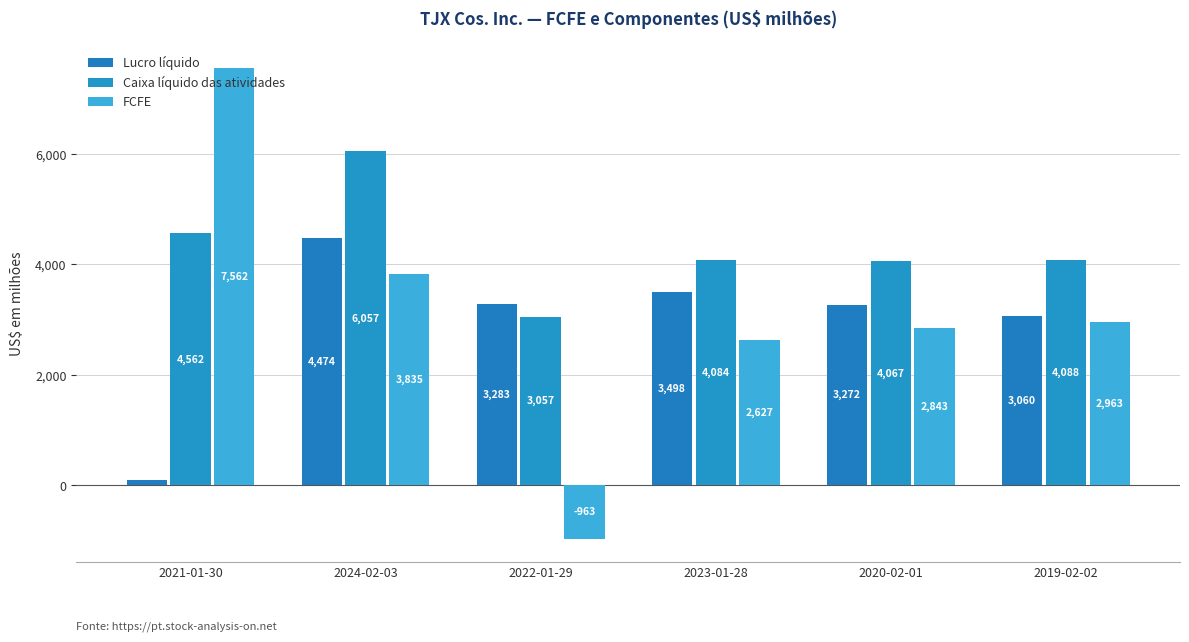

Which has a higher value, 2019-02-02 or 2022-01-29?

2022-01-29